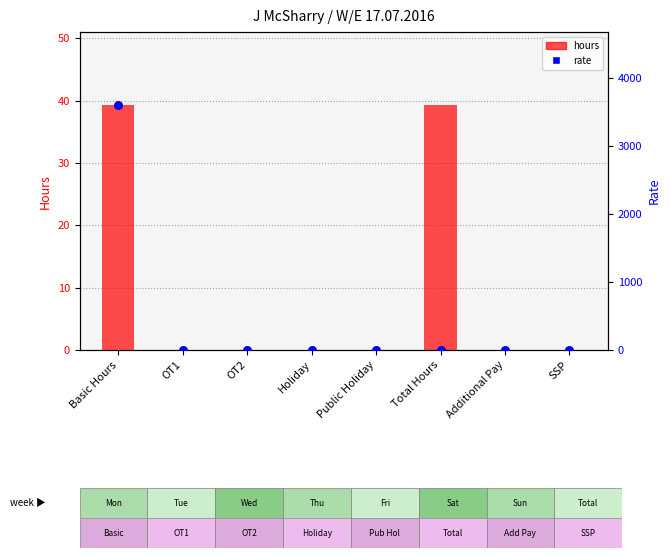

Which series has the largest total across all categories?

rate